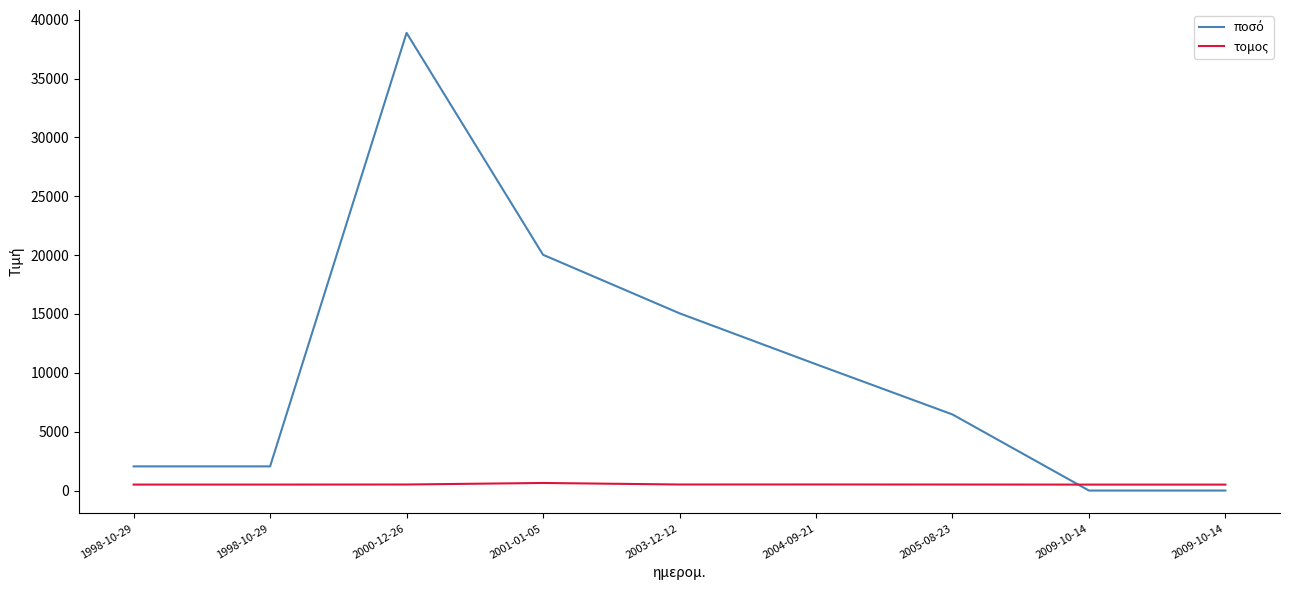

True or false: τομος and ποσό intersect in this chart.

True